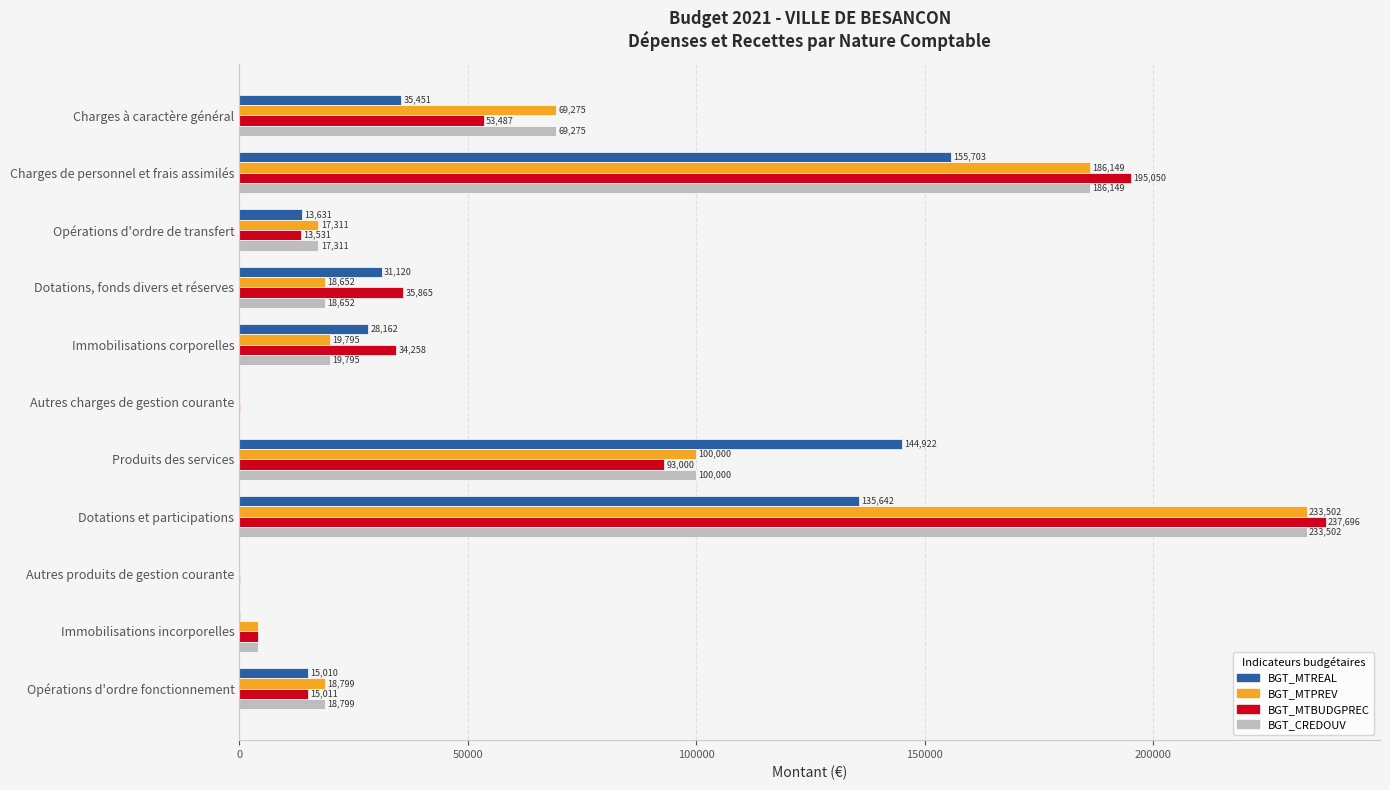

Which category has the highest value across all series?

Dotations et participations